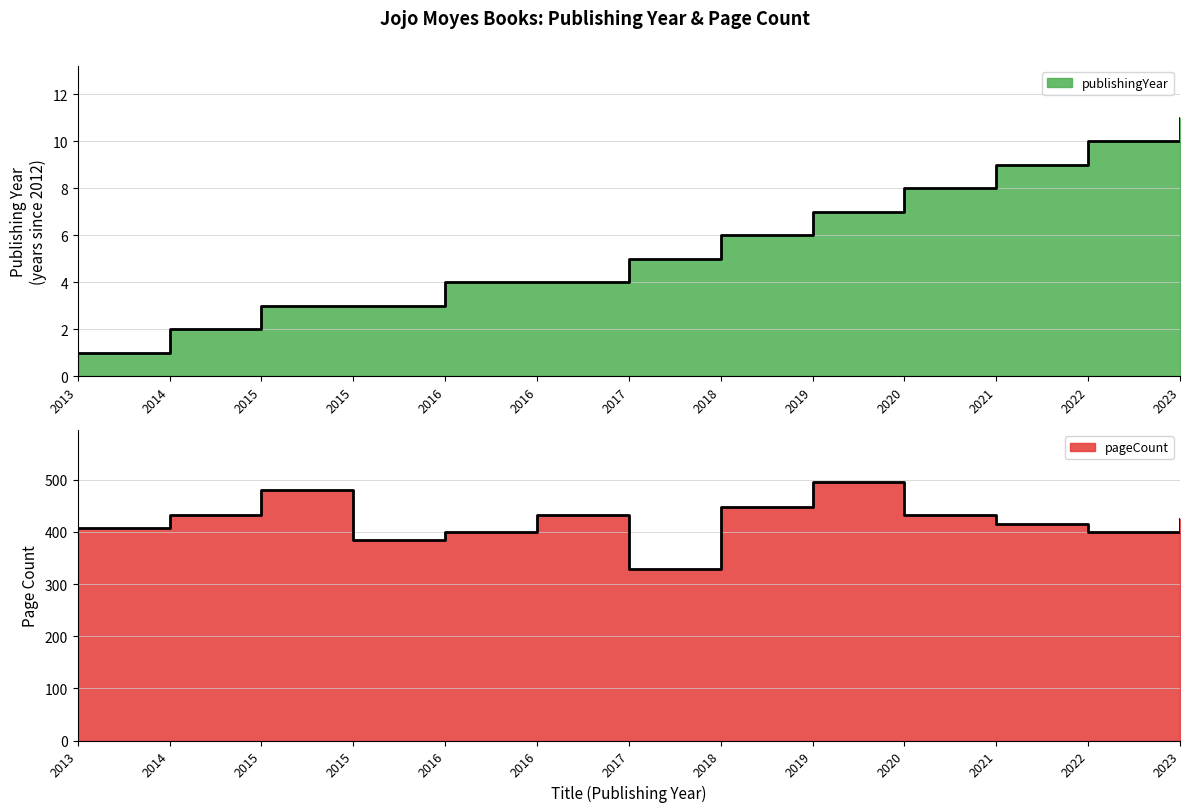

True or false: publishingYear and pageCount cross at least once.

False